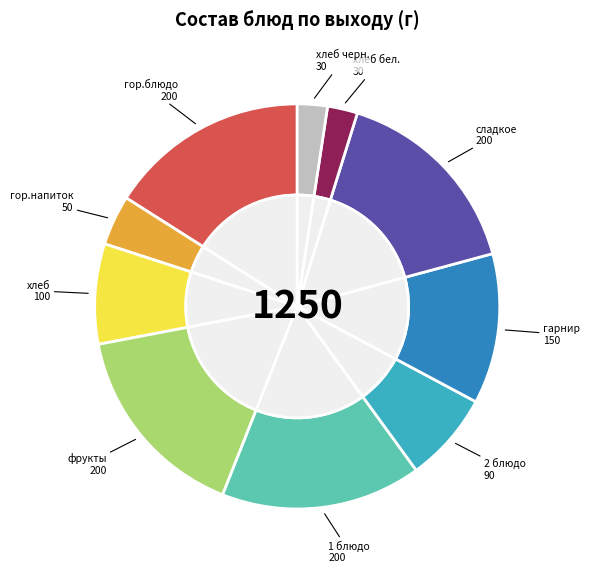

Rank the categories by value from lowest to highest.

хлеб бел., хлеб черн., гор.напиток, 2 блюдо, хлеб, гарнир, гор.блюдо, фрукты, 1 блюдо, сладкое